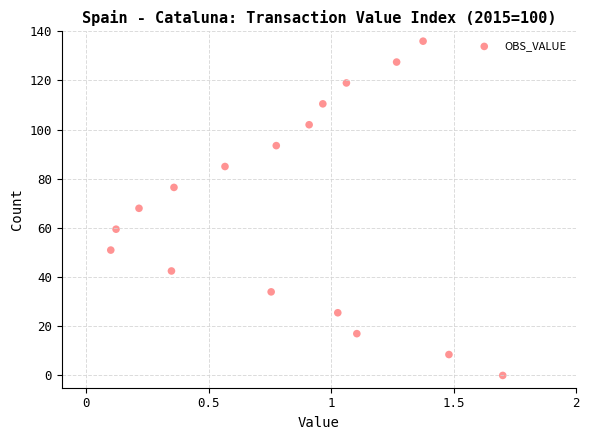

What is the range of Y values (max minus min)?

136.0